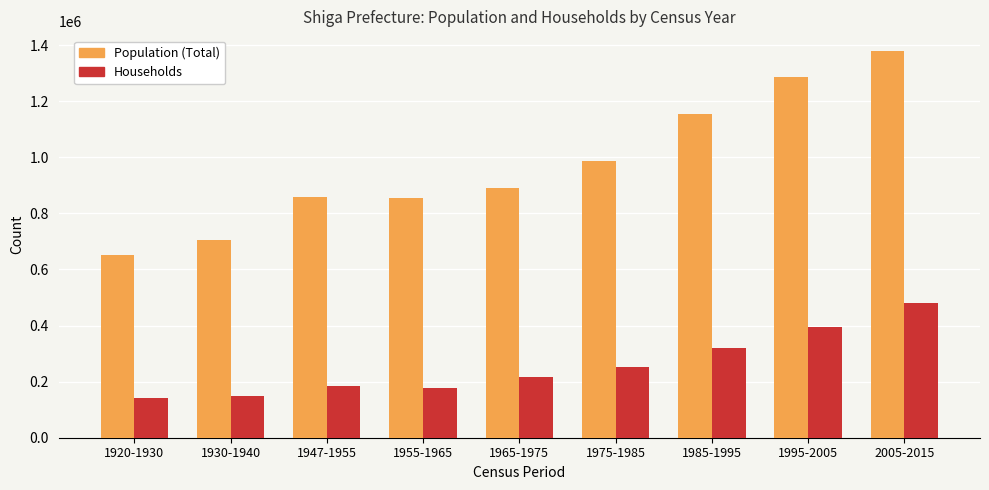

At 1930-1940, list the series in order from smallest to largest.

Households, Population (Total)